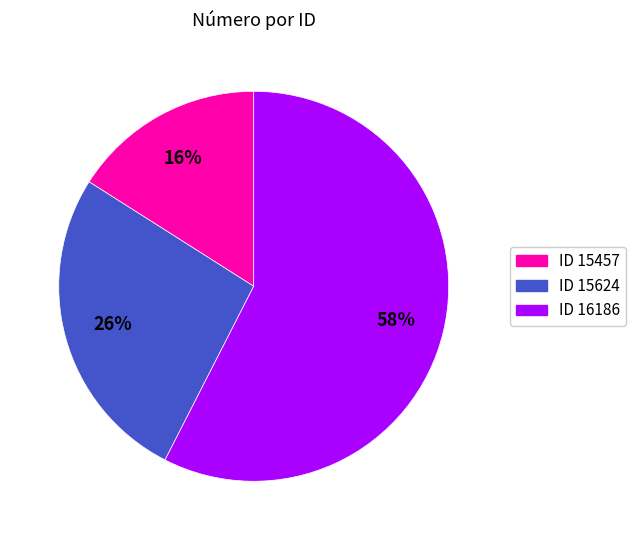

To the nearest percent, what is the difference between the largest and smallest slice percentages?

42%